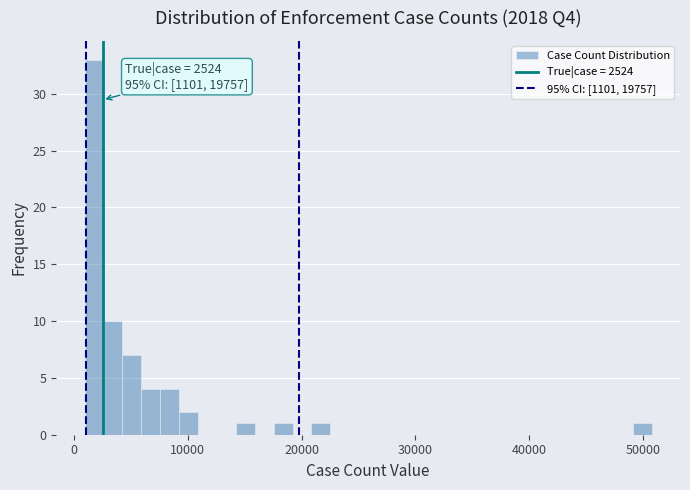

Around what value on the x-axis is the tallest bar? Give the approximate position of its centre, as read against the axis.

2000